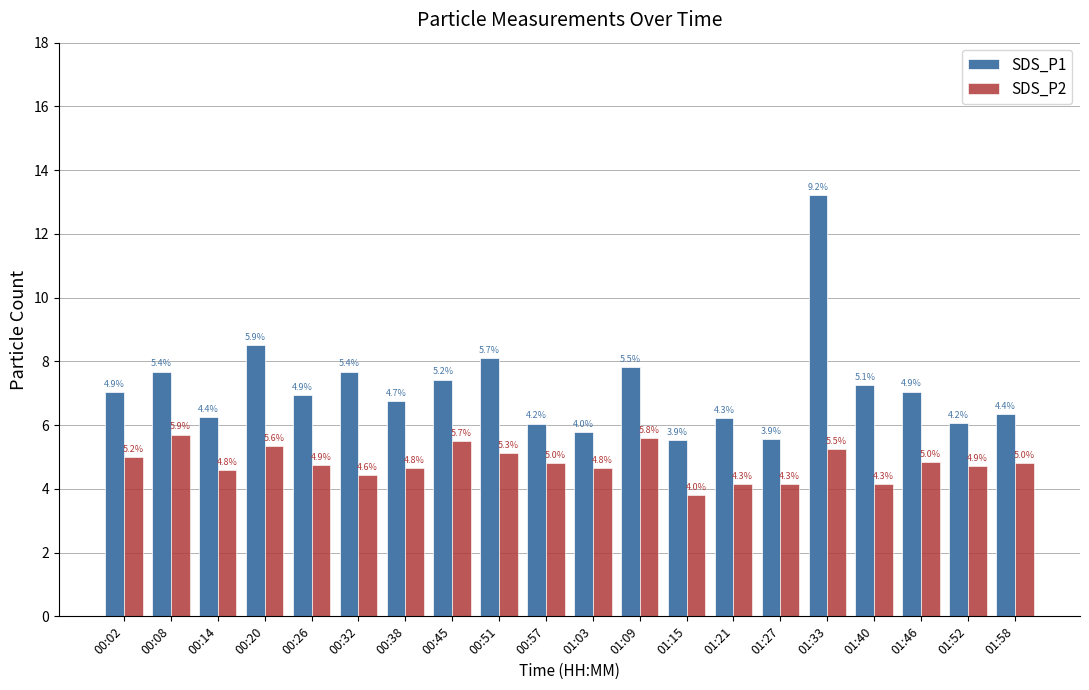

Which category has the lowest value in the SDS_P2 series?

01:15